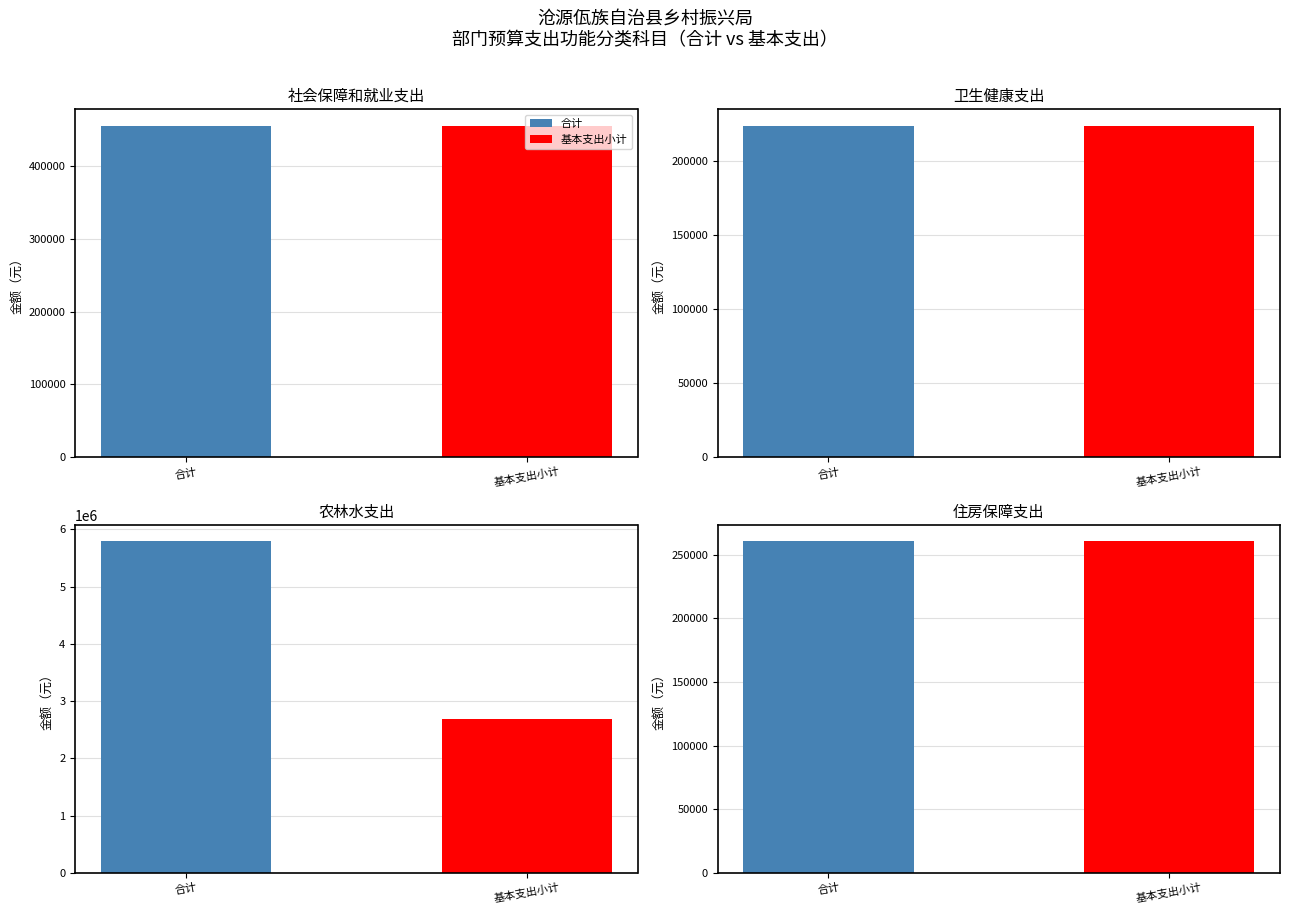

Which series changed the most between 卫生健康支出 and 农林水支出?

合计